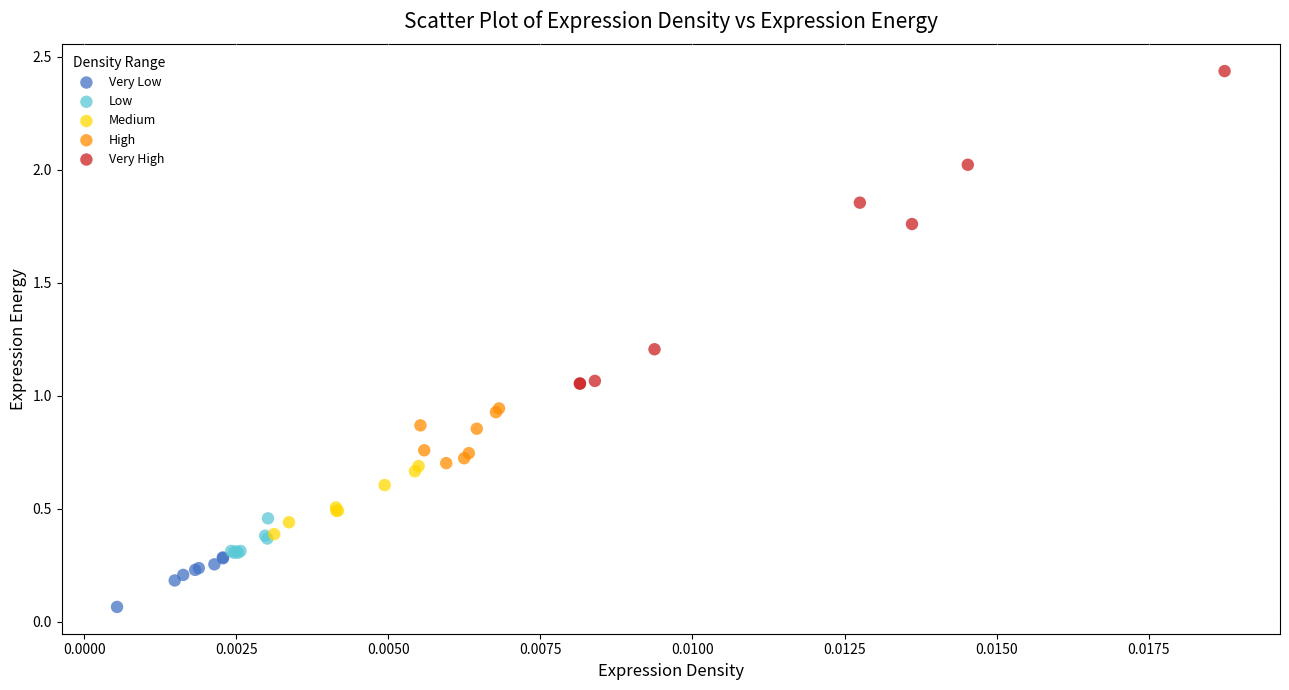

Which series reaches the maximum Y coordinate?

Very High